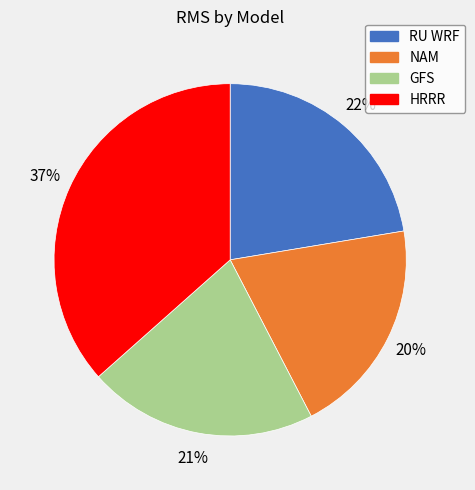

Is the sum of GFS and HRRR greater than half?

Yes